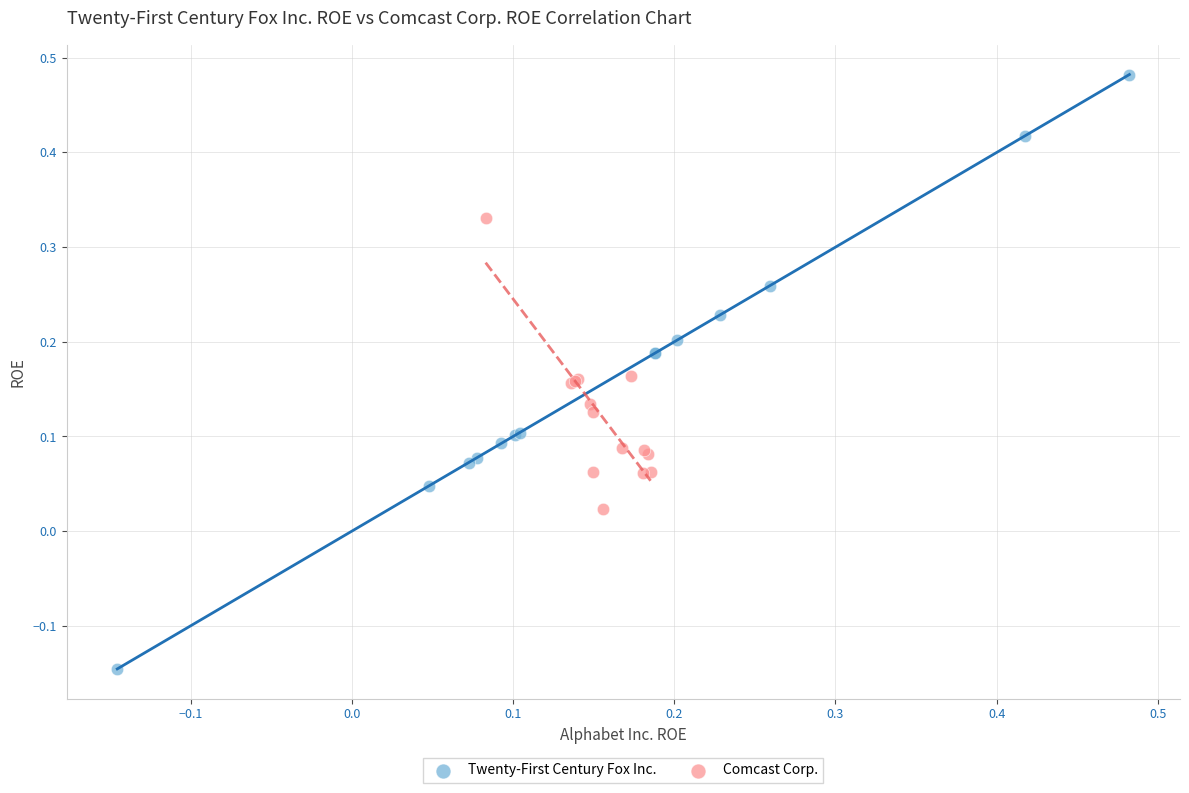

Which series has the widest spread of Y values?

Twenty-First Century Fox Inc.